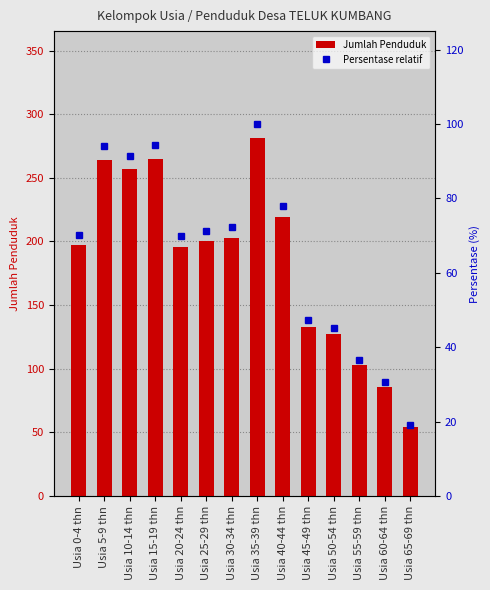

What is the sum of the Jumlah Penduduk values at Usia 45-49 thn and Usia 5-9 thn?

397